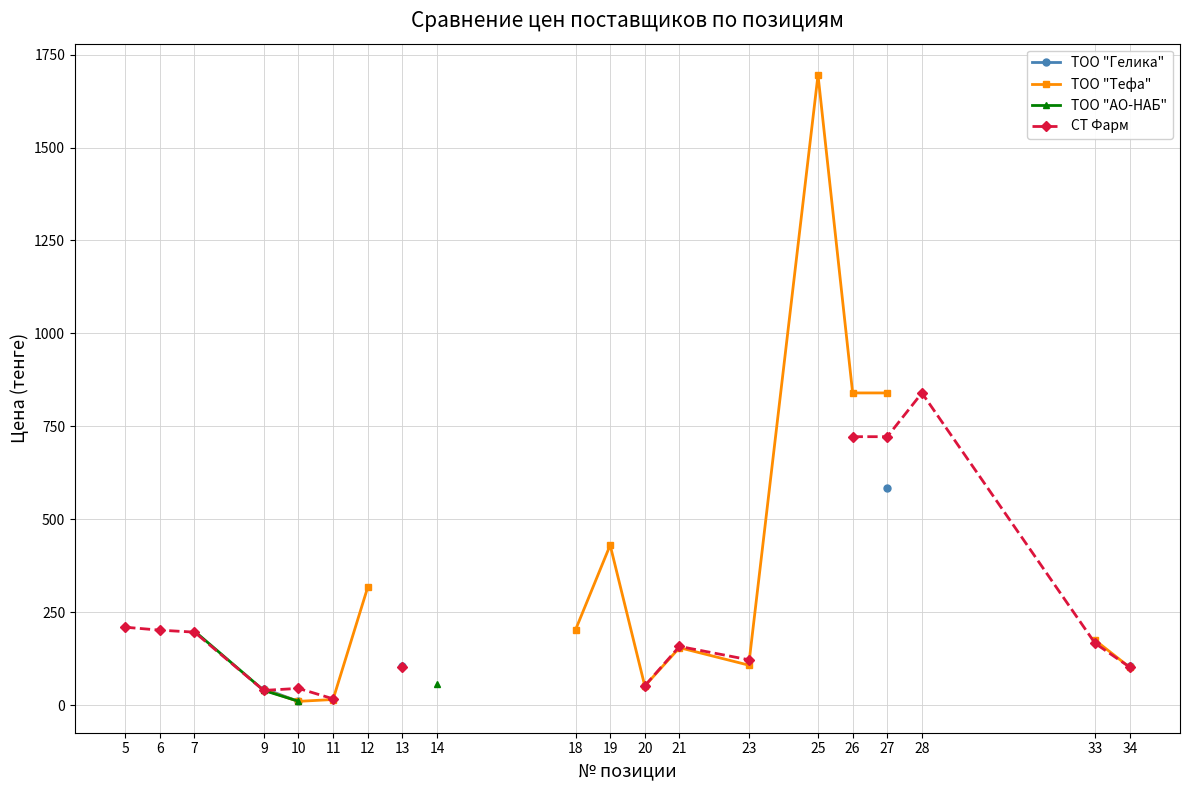

What are all the series names shown in the legend?

ТОО "Гелика", ТОО "Тефа", ТОО "АО-НАБ", СТ Фарм